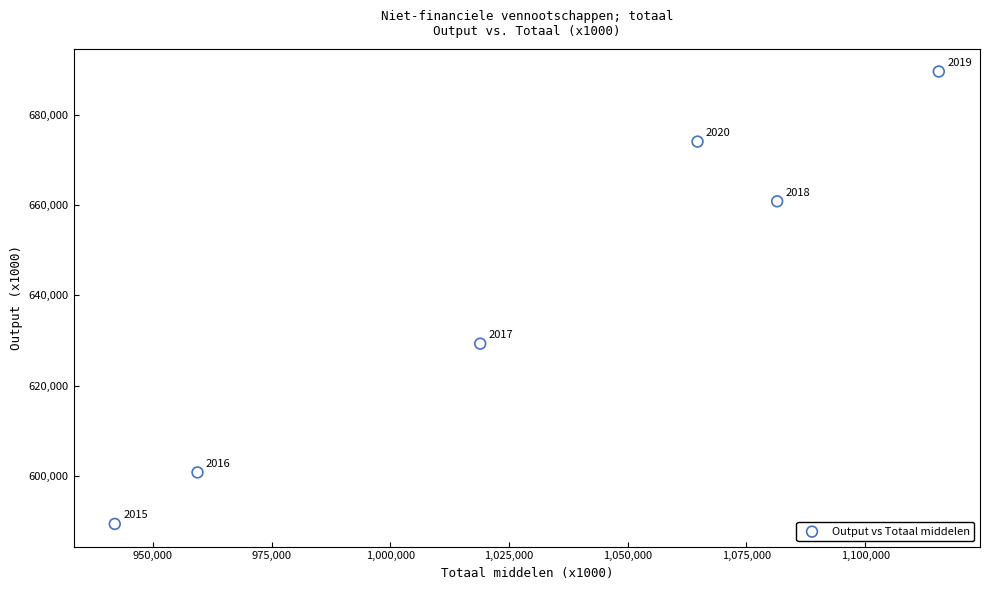

What is the range of Y values (max minus min)?

100271